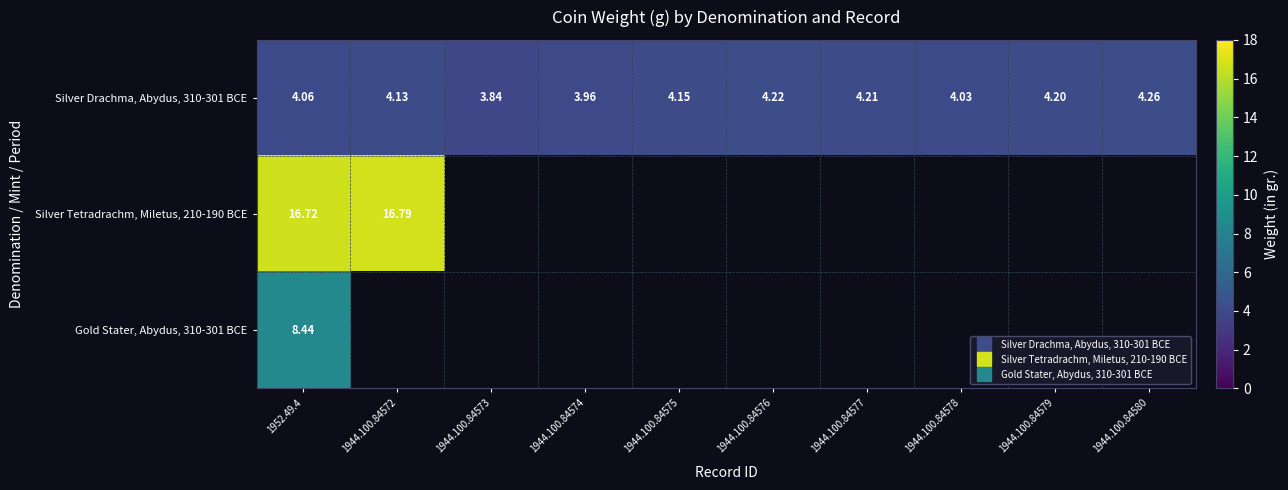

Where is Silver Drachma, Abydus, 310-301 BCE nearest to the value 4?

1944.100.84578